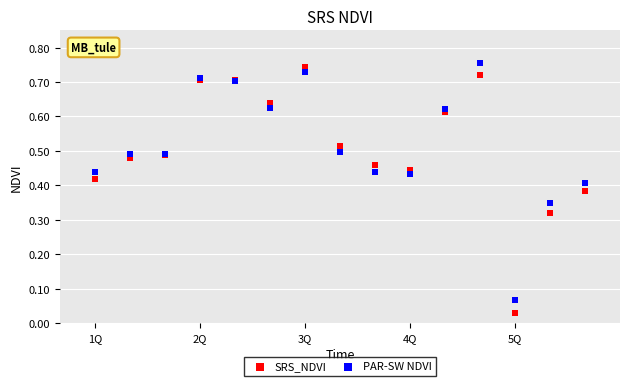

Which series contains the lowest Y value?

SRS_NDVI